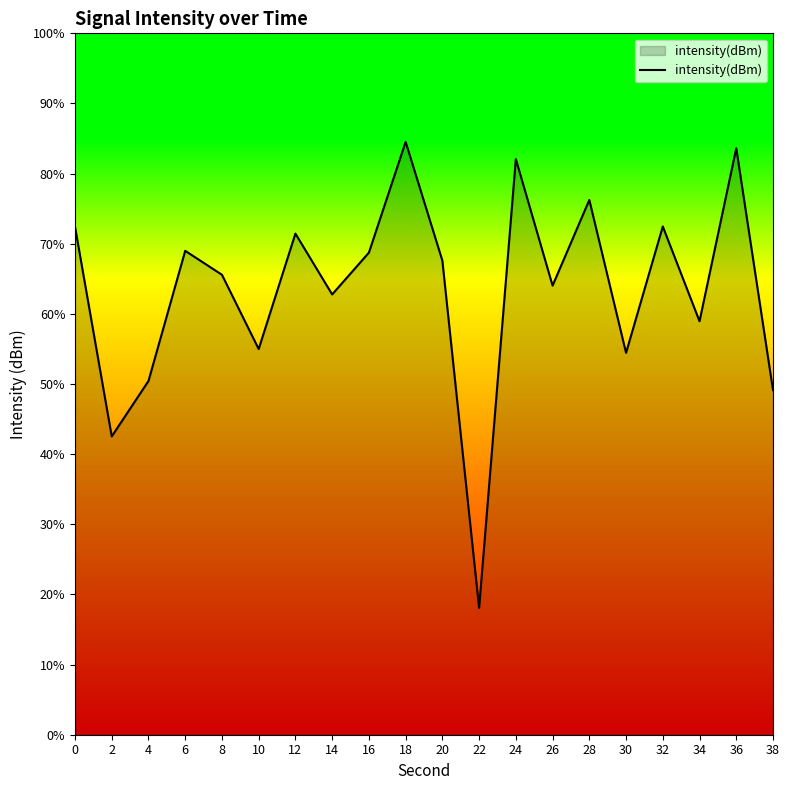

Does the chart display data point markers on the line(s)?

No